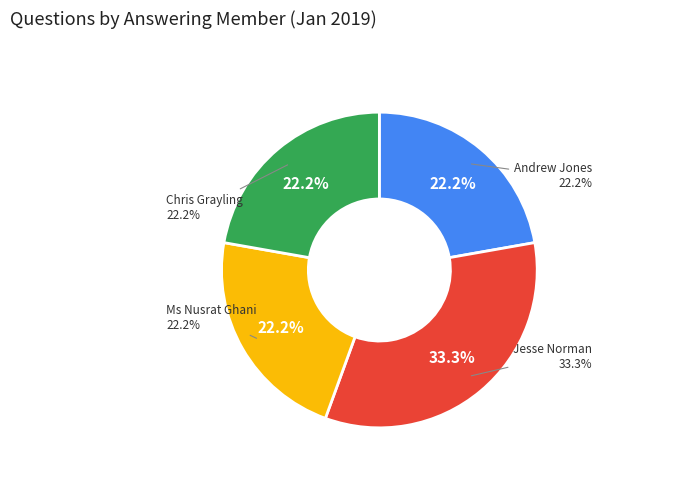

Which category has the smallest portion of the pie?

Ms Nusrat Ghani